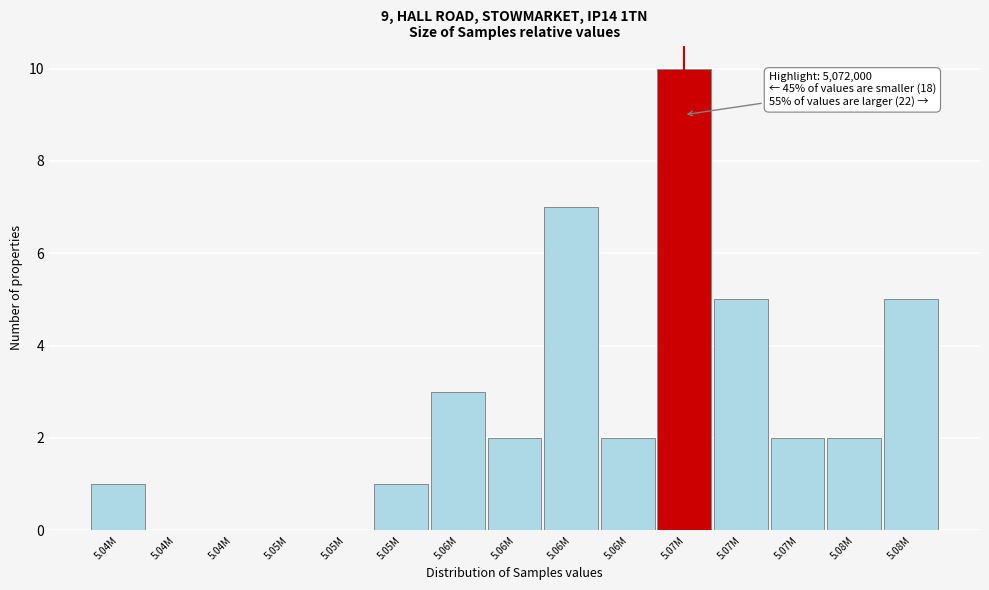

How many series are shown in this chart?

1